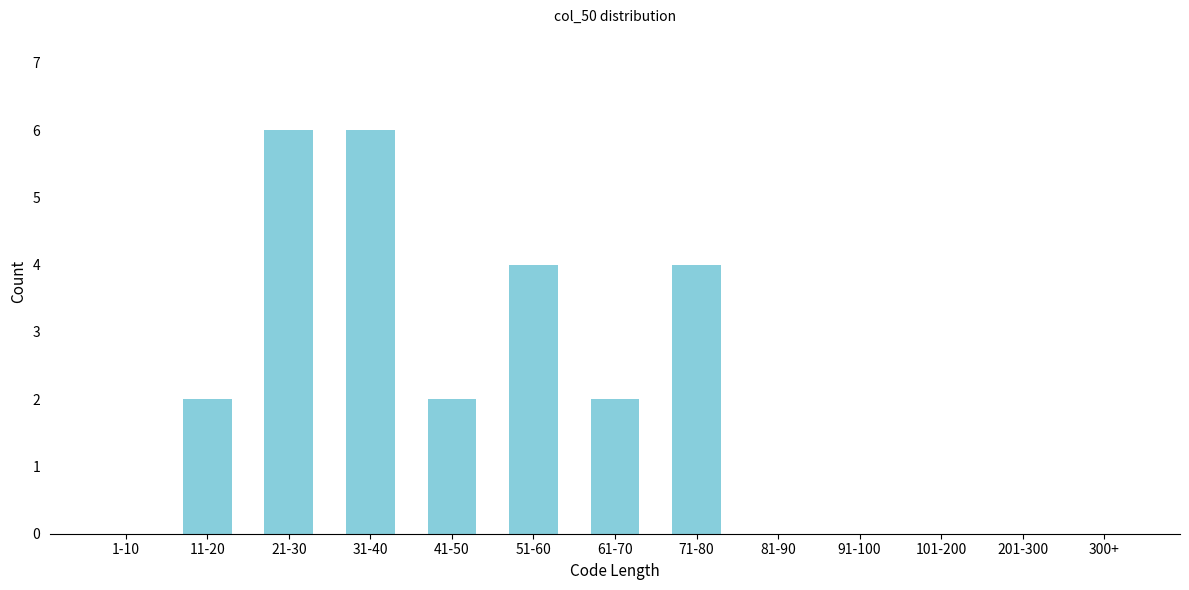

Reading right to left, extract all data points from this chart.

300+=0	201-300=0	101-200=0	91-100=0	81-90=0	71-80=4	61-70=2	51-60=4	41-50=2	31-40=6	21-30=6	11-20=2	1-10=0